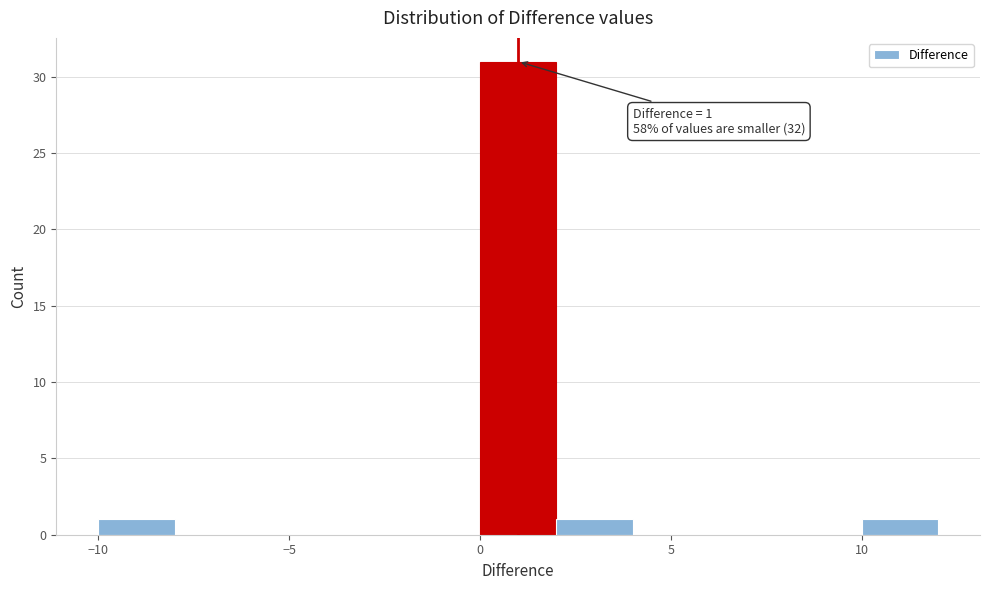

Which range on the x-axis has the tallest bar?

0 to 2